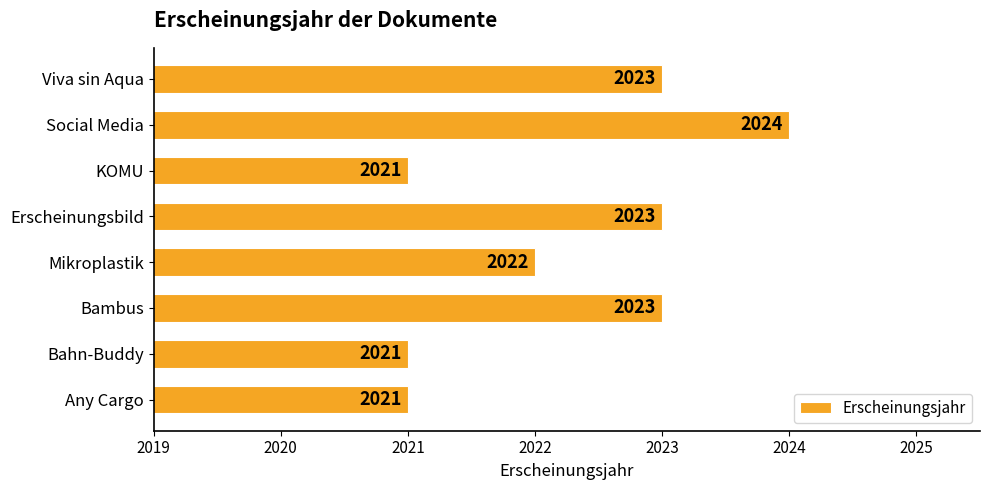

What is the approximate value at Erscheinungsbild?

2023